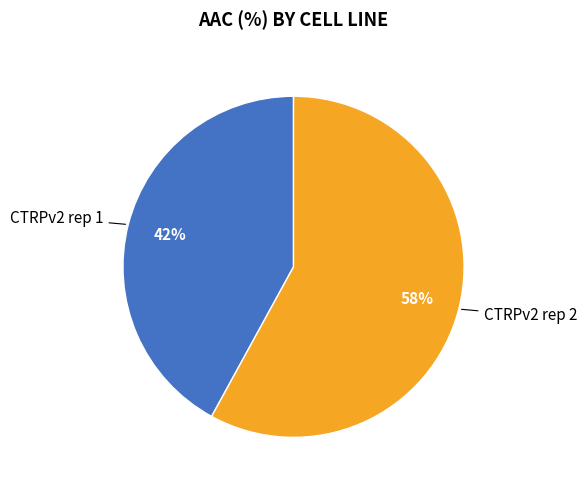

What is the majority slice?

CTRPv2 rep 2